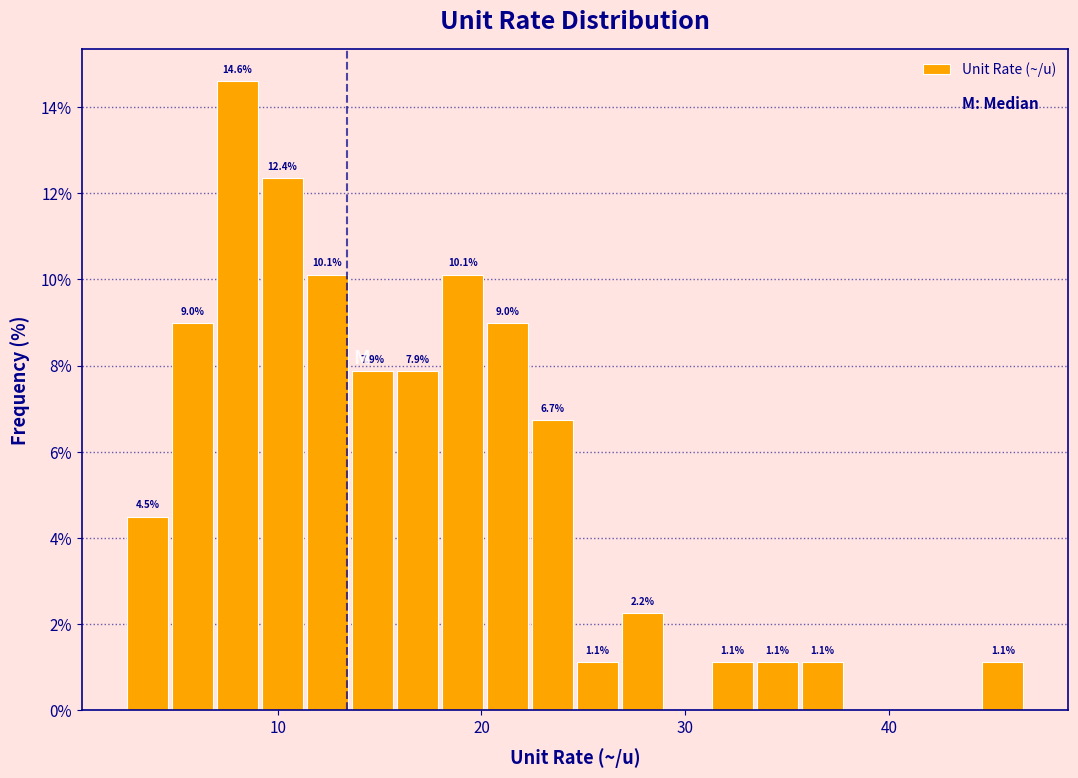

Read against the x-axis, roughly where is the centre of the tallest bar?

8